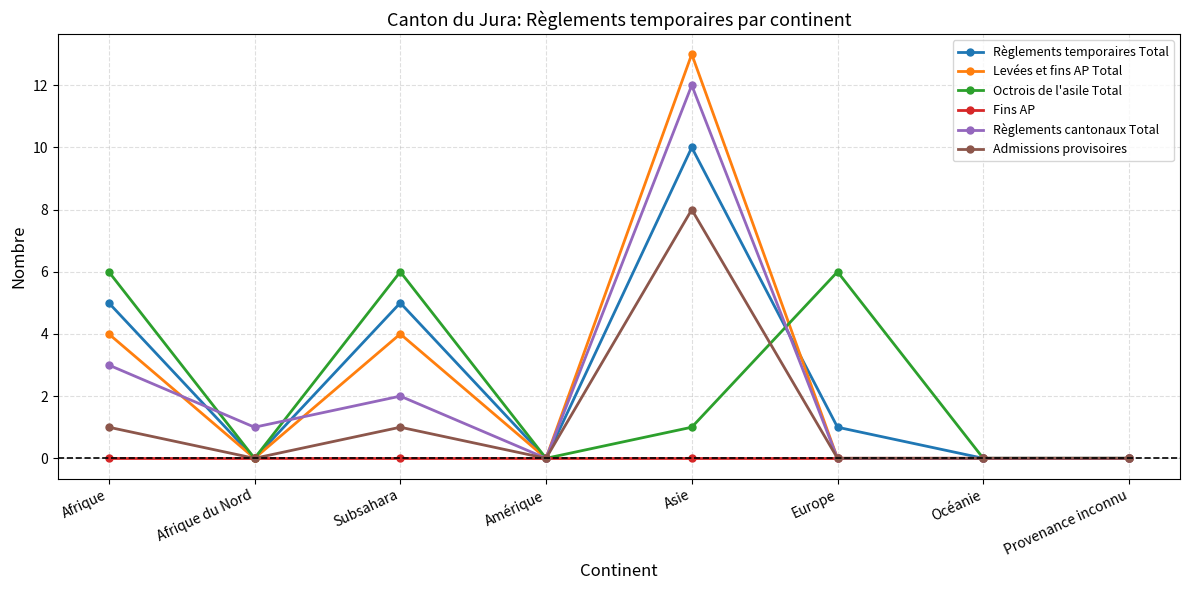

Does the chart have visible grid lines?

Yes